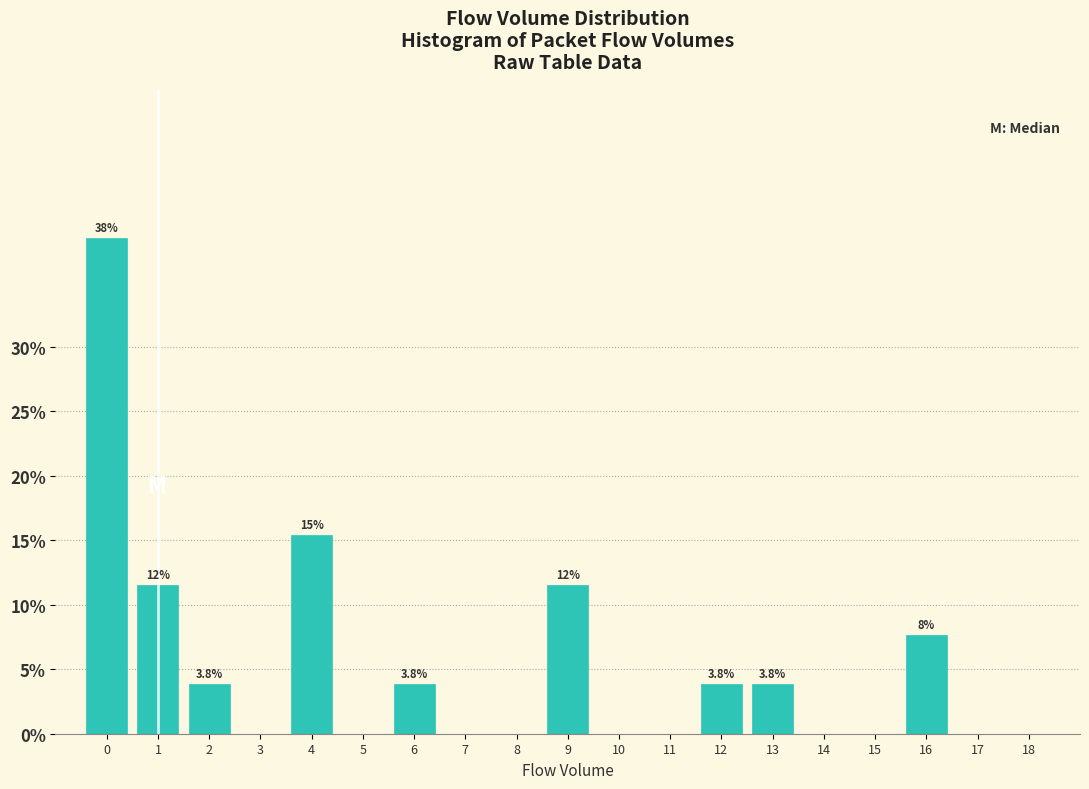

Reading right to left, extract all data points from this chart.

18=0.0	17=0.0	16=7.7	15=0.0	14=0.0	13=3.8	12=3.8	11=0.0	10=0.0	9=11.5	8=0.0	7=0.0	6=3.8	5=0.0	4=15.4	3=0.0	2=3.8	1=11.5	0=38.5